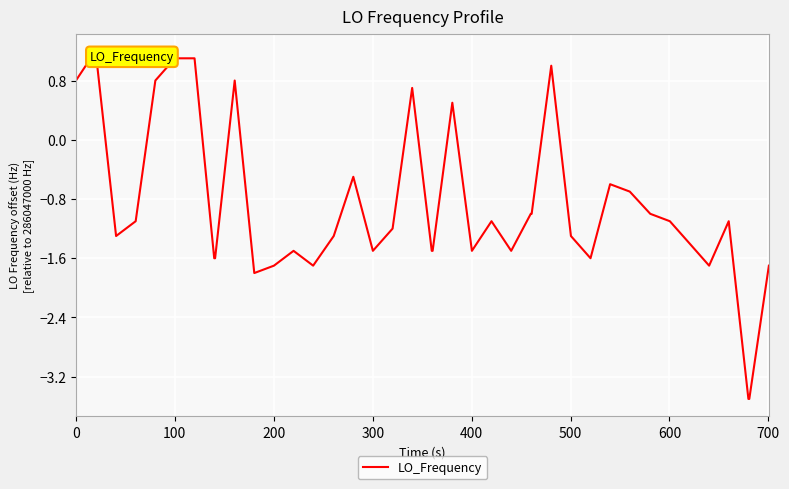

How many lines are shown in the chart?

1